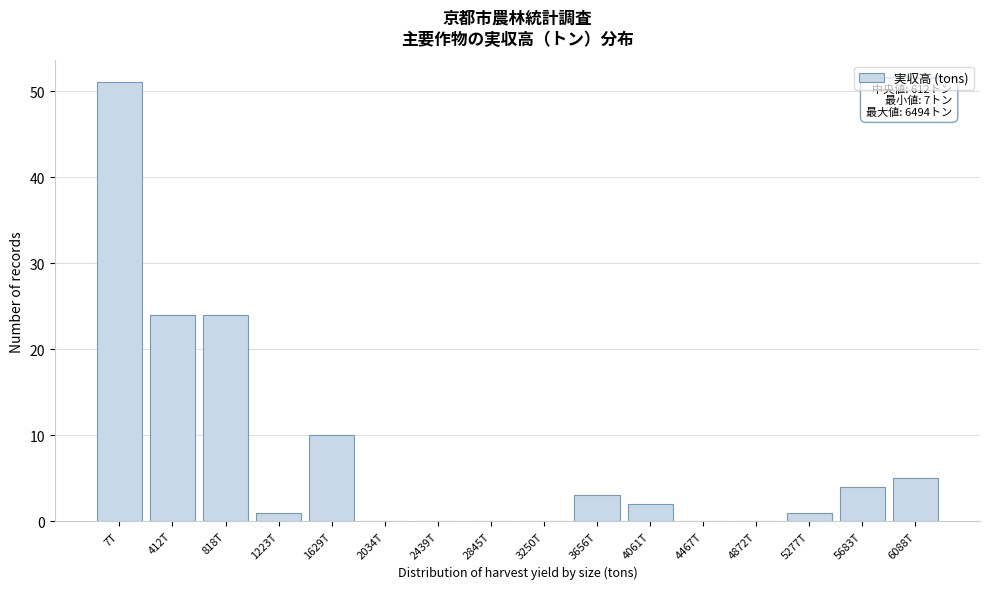

Reading right to left, list all the values displayed in this chart.

6088T=5	5683T=4	5277T=1	4872T=0	4467T=0	4061T=2	3656T=3	3250T=0	2845T=0	2439T=0	2034T=0	1629T=10	1223T=1	818T=24	412T=24	7T=51